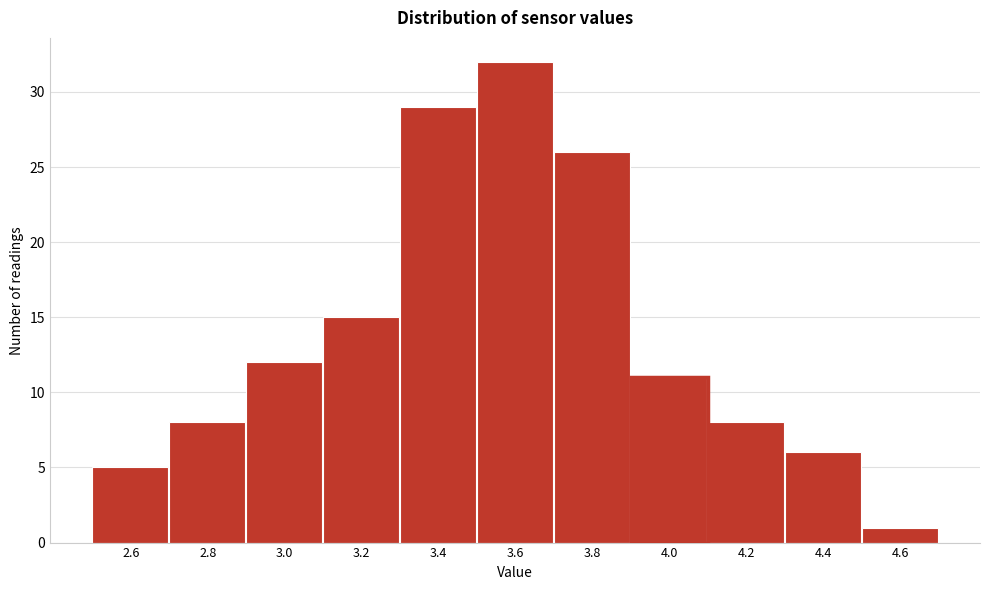

Reading left to right, what are all the values shown in this chart?

2.6=5	2.8=8	3.0=12	3.2=15	3.4=29	3.6=32	3.8=26	4.0=11	4.2=8	4.4=6	4.6=1